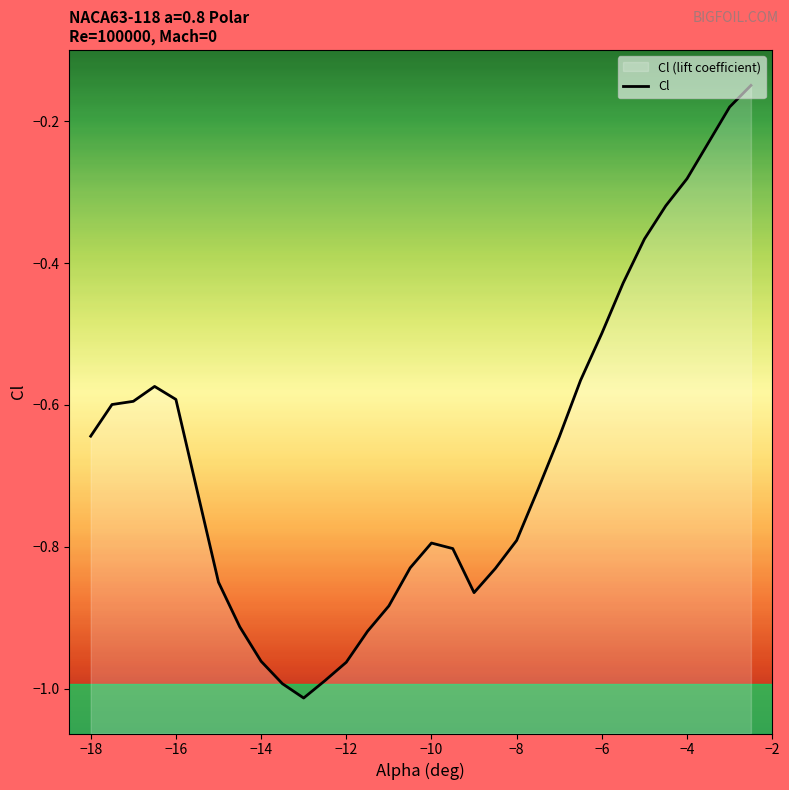

How many interior local peaks (higher than both neighbors) does the data have?

2